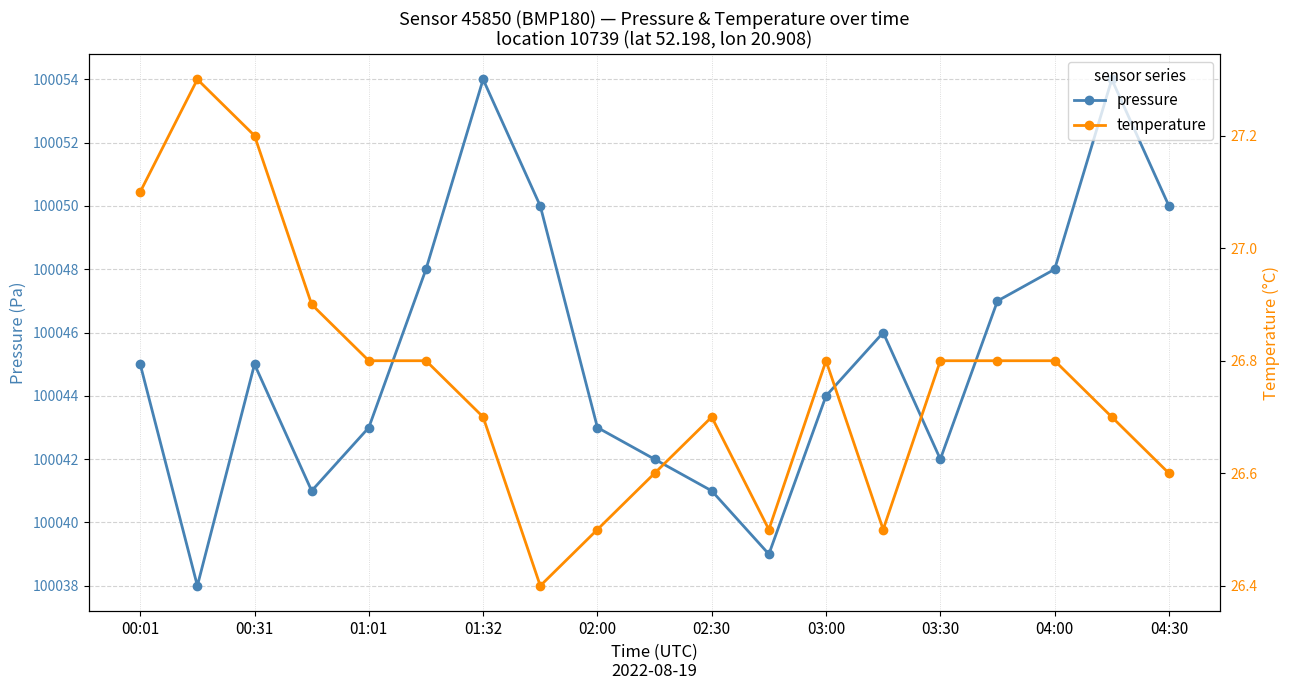

How many interior local peaks does the pressure series have?

4